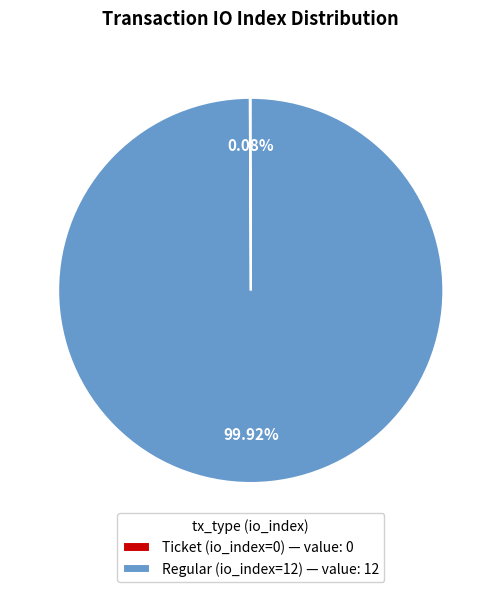

Is there any slice that represents more than half of the pie?

Yes